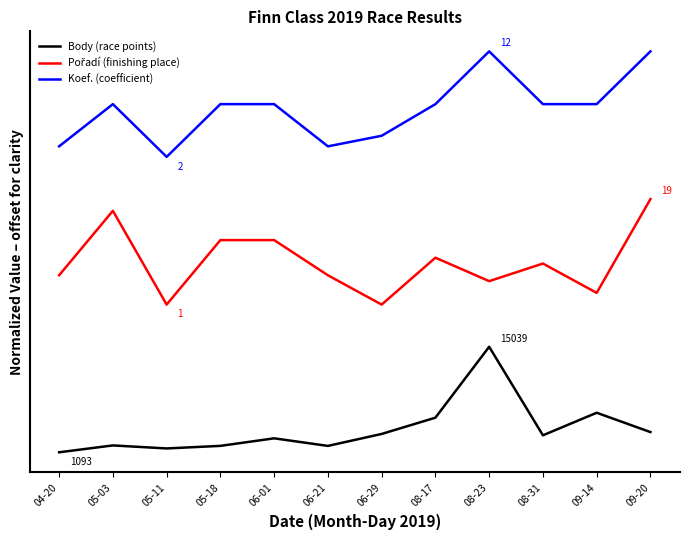

Does the chart have visible grid lines?

No